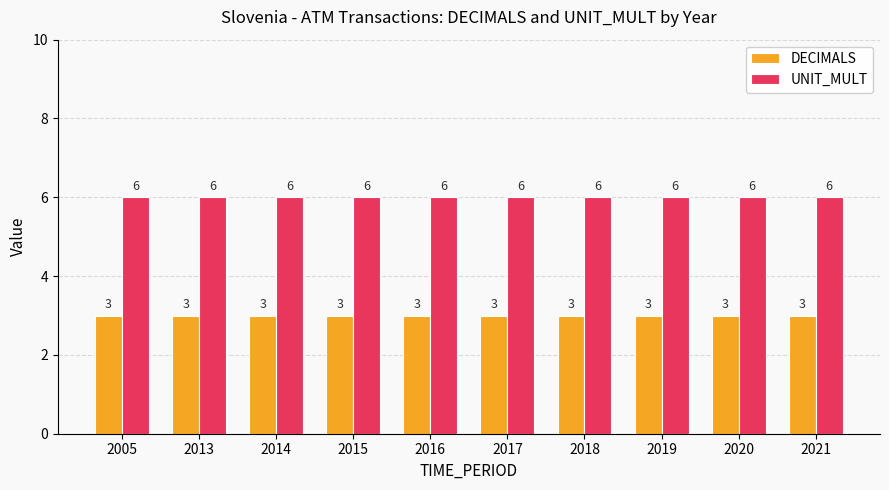

What is the highest value of the UNIT_MULT series?

6